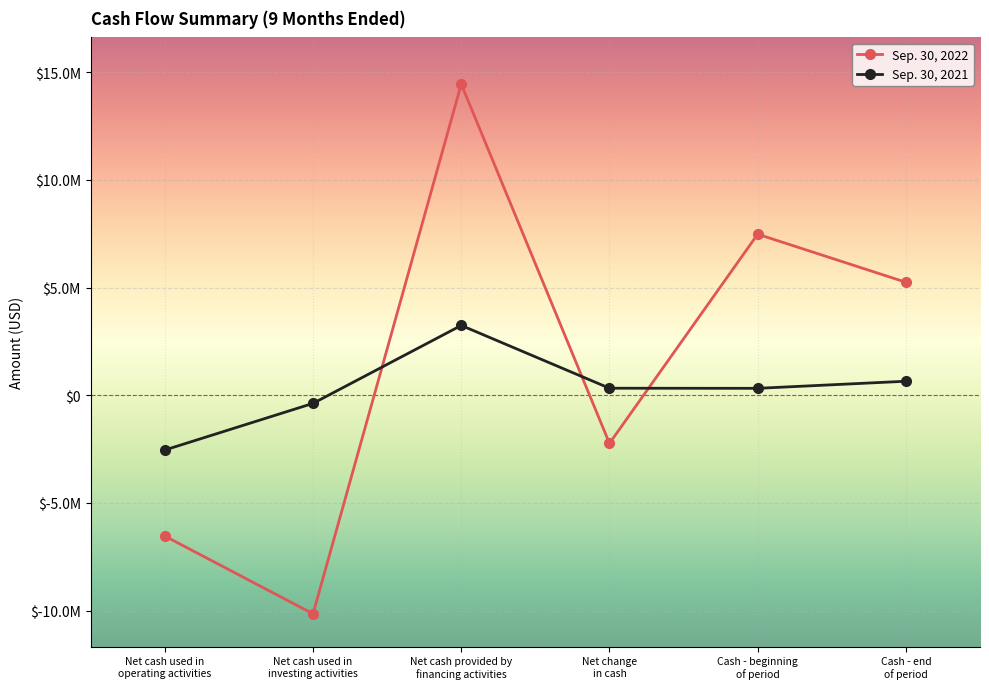

What are all the series names shown in the legend?

Sep. 30, 2022, Sep. 30, 2021